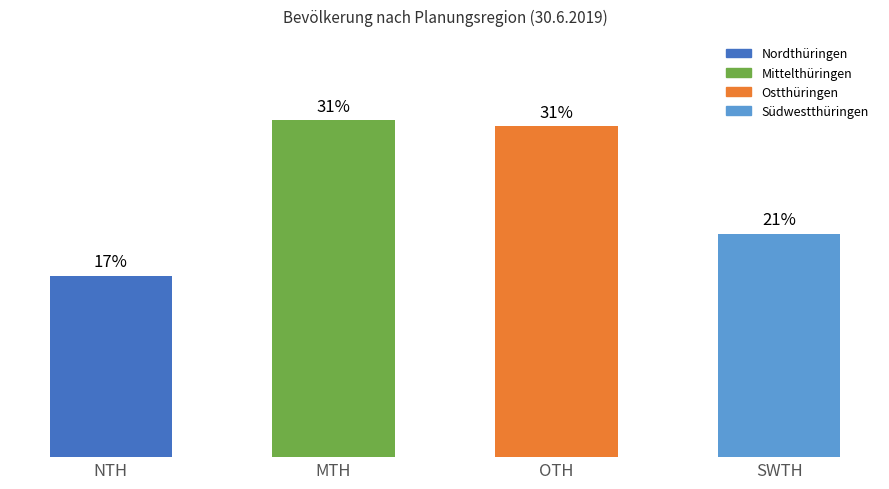

At which label is the value closest to 24?

SWTH